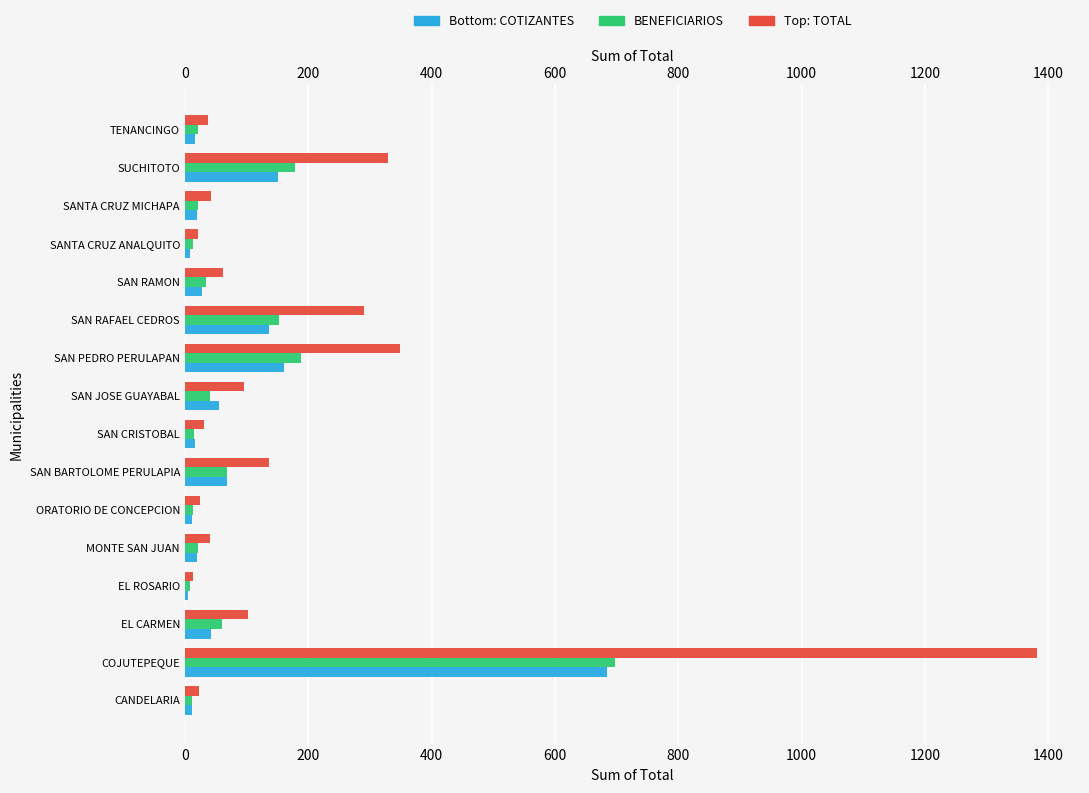

Which series has the largest range (max minus min)?

TOTAL